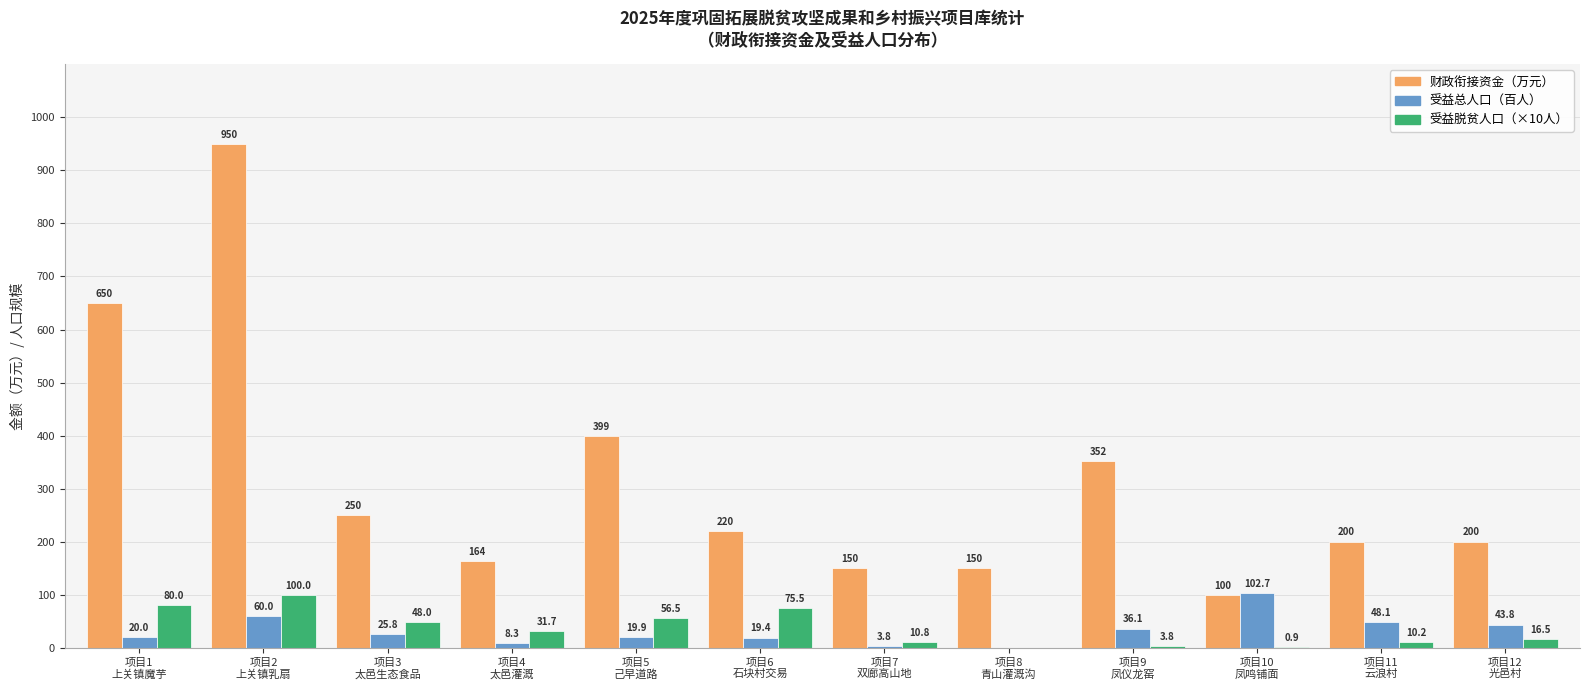

What is the sum of all 受益脱贫人口（×10人） values?

433.9